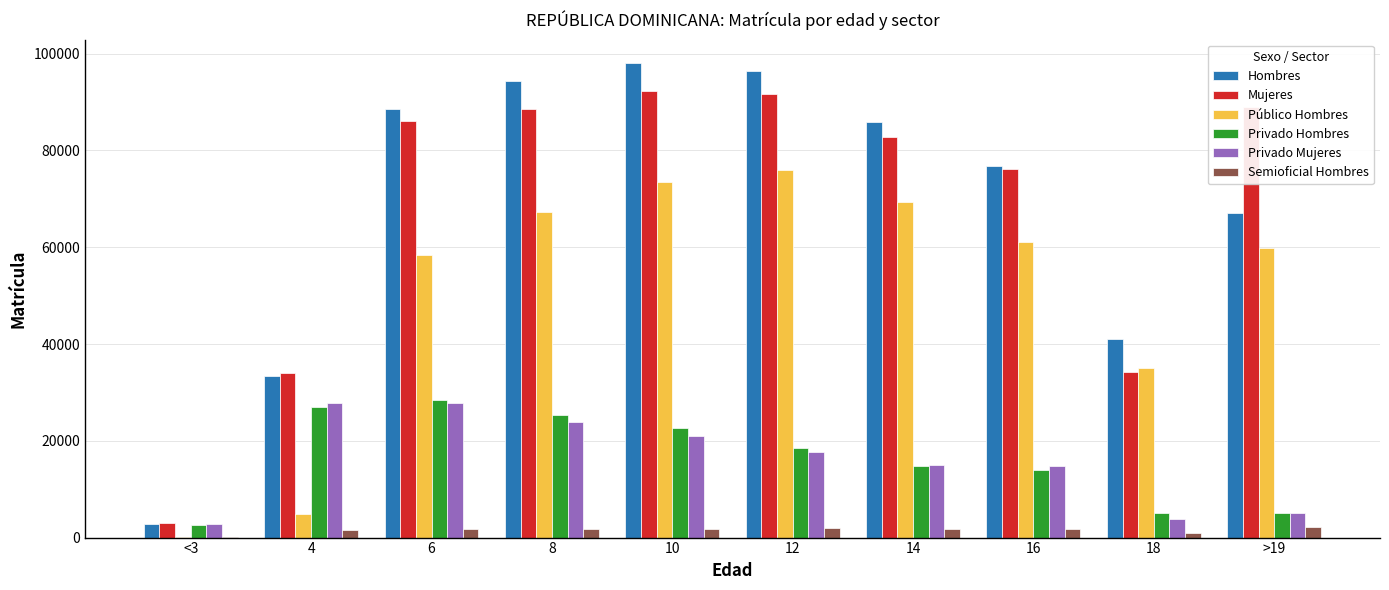

Does the chart contain stacked bars?

No